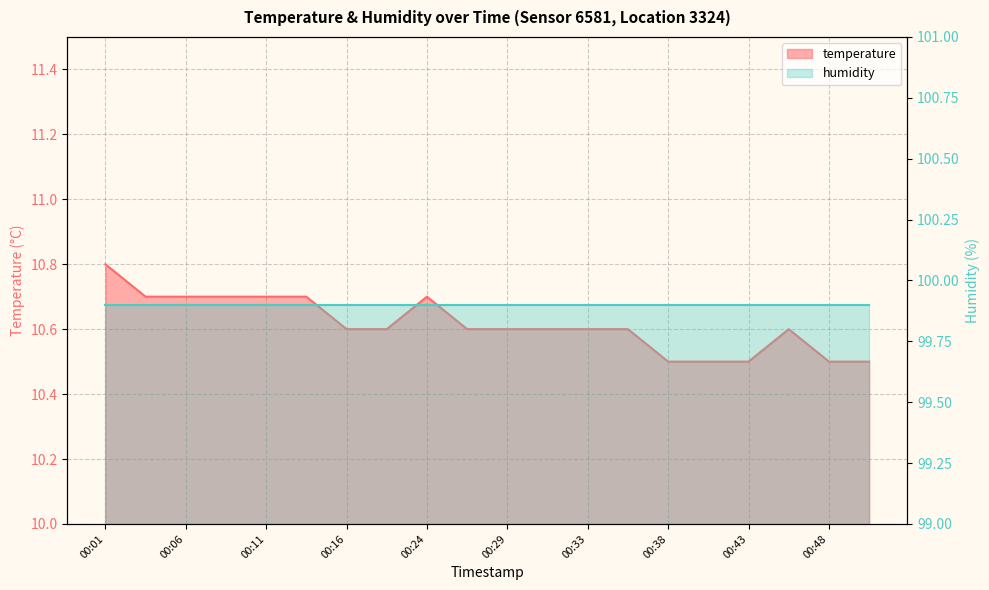

Reading right to left, what are all the values shown in this chart?

00:51=10.5	00:48=10.5	00:46=10.6	00:43=10.5	00:41=10.5	00:38=10.5	00:36=10.6	00:33=10.6	00:31=10.6	00:29=10.6	00:26=10.6	00:24=10.7	00:18=10.6	00:16=10.6	00:13=10.7	00:11=10.7	00:08=10.7	00:06=10.7	00:03=10.7	00:01=10.8